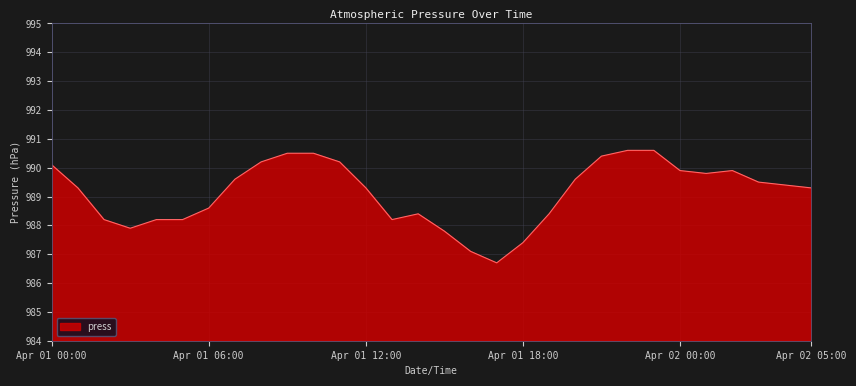

What is the maximum value shown in the chart?

990.6